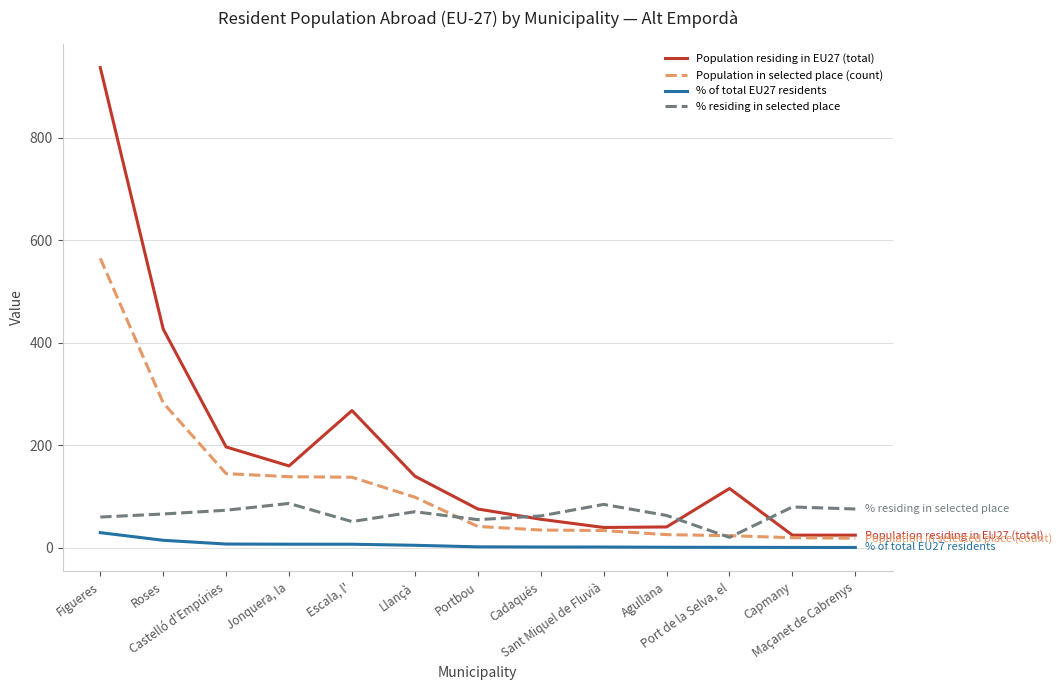

What is the maximum value shown in the chart?

937.0